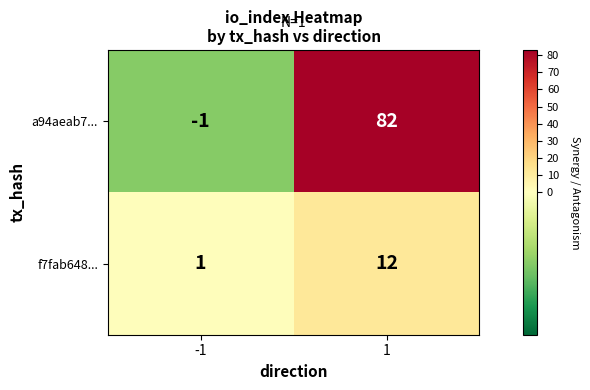

What is the sum of all a94aeab7... values?

81